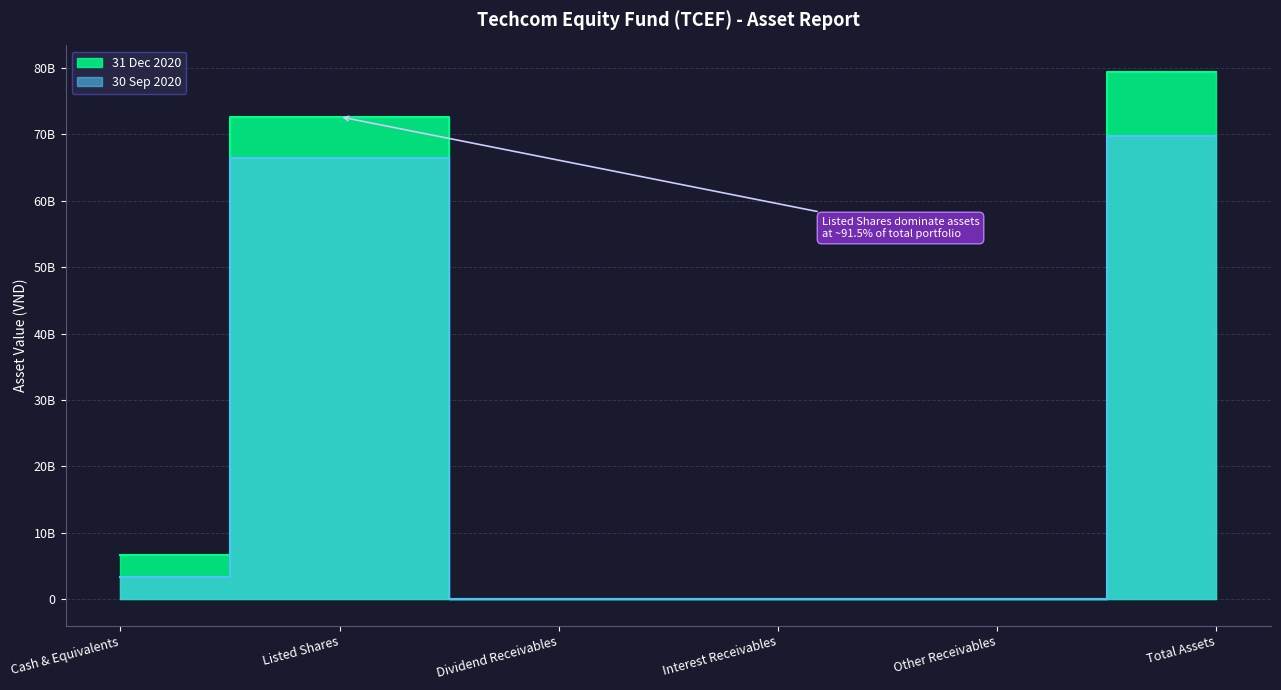

Which series has the largest range (max minus min)?

31 Dec 2020